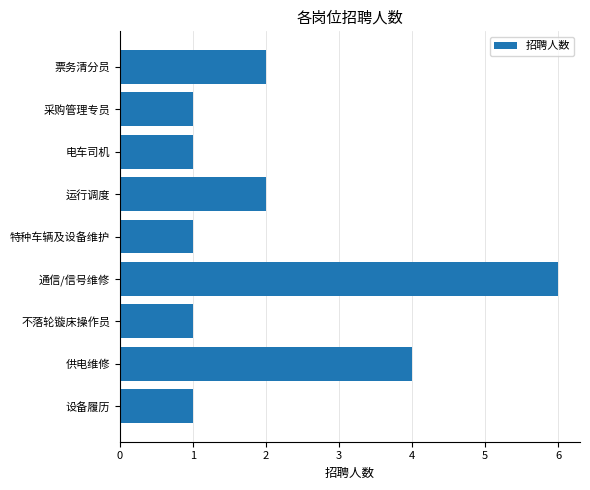

Reading top to bottom, extract all data points from this chart.

票务清分员=2	采购管理专员=1	电车司机=1	运行调度=2	特种车辆及设备维护=1	通信/信号维修=6	不落轮镟床操作员=1	供电维修=4	设备履历=1